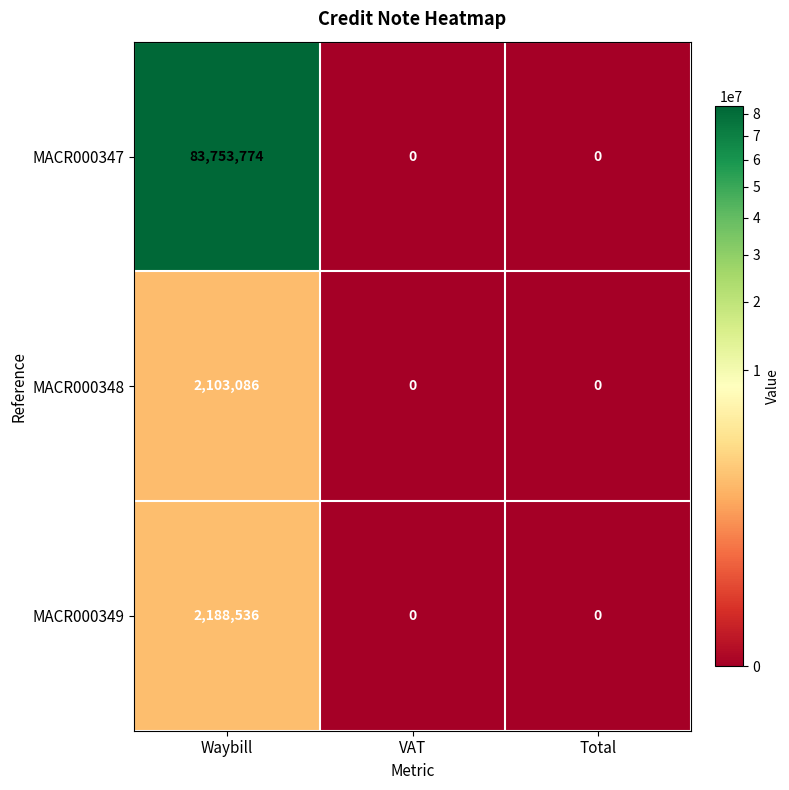

Read the MACR000349 value at Waybill, to the nearest 10.

2188540